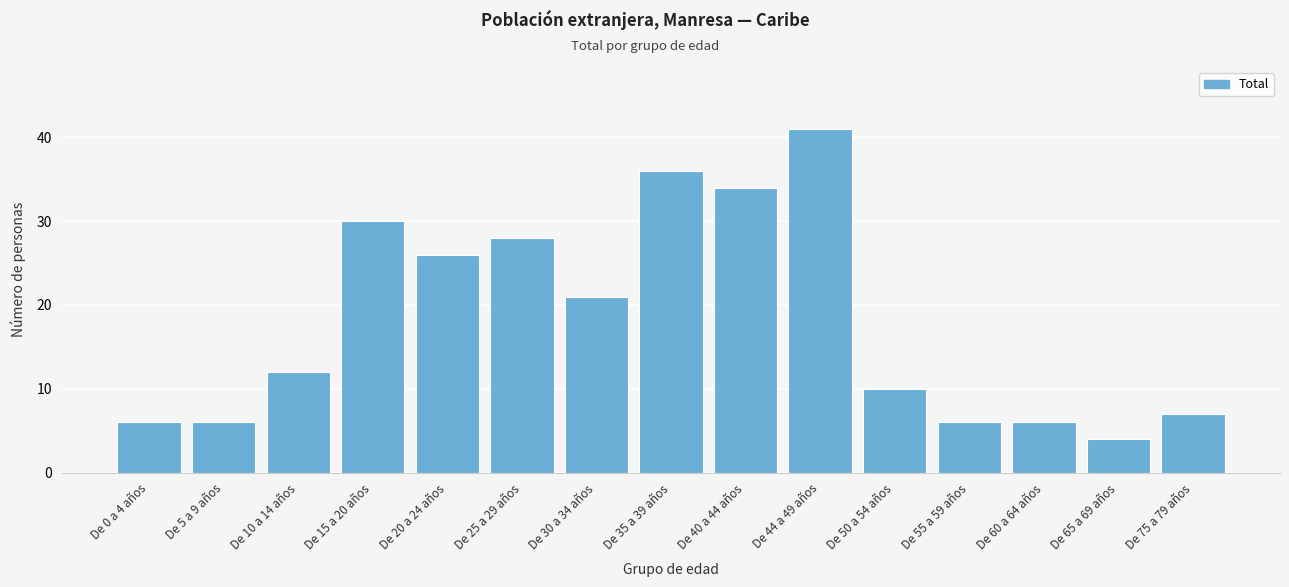

Reading right to left, extract all data points from this chart.

De 75 a 79 años=7	De 65 a 69 años=4	De 60 a 64 años=6	De 55 a 59 años=6	De 50 a 54 años=10	De 44 a 49 años=41	De 40 a 44 años=34	De 35 a 39 años=36	De 30 a 34 años=21	De 25 a 29 años=28	De 20 a 24 años=26	De 15 a 20 años=30	De 10 a 14 años=12	De 5 a 9 años=6	De 0 a 4 años=6